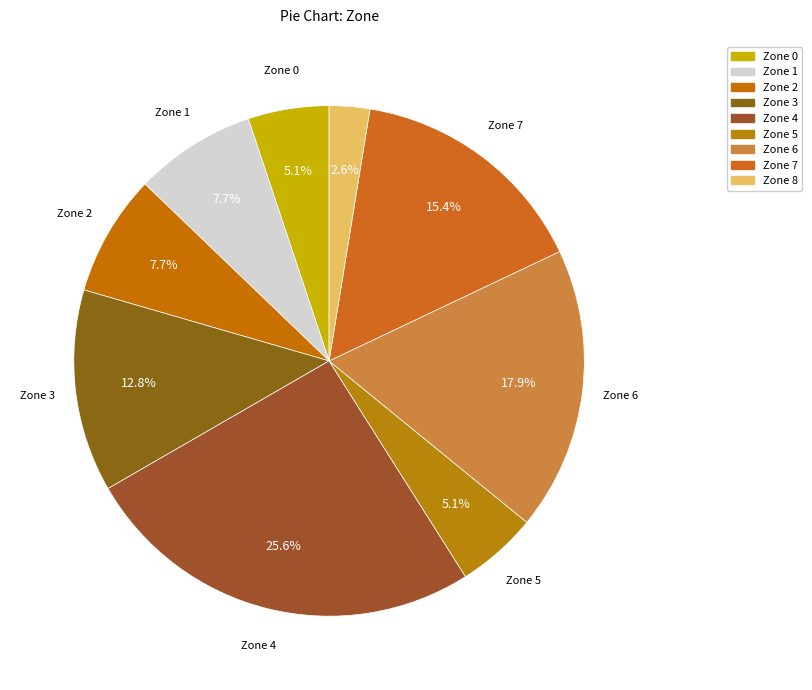

Count the number of slices in the pie.

9